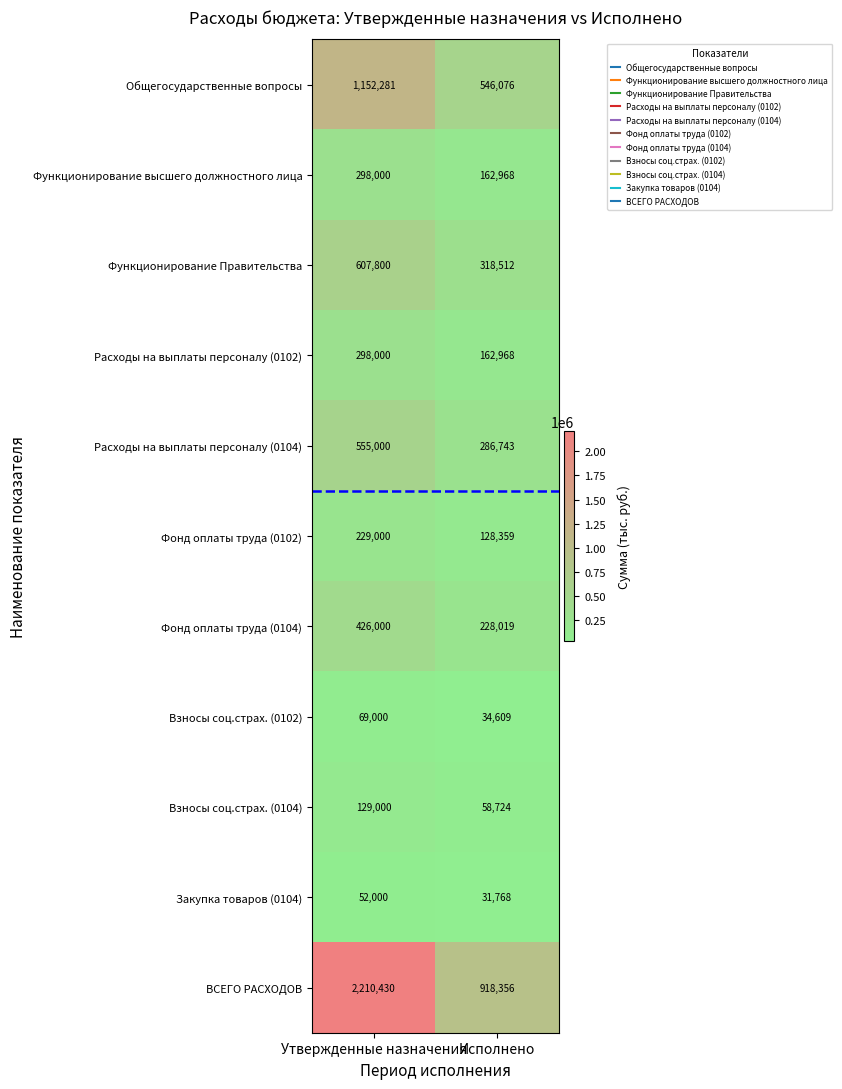

Which category has the lowest value in the Фонд оплаты труда (0104) series?

Исполнено